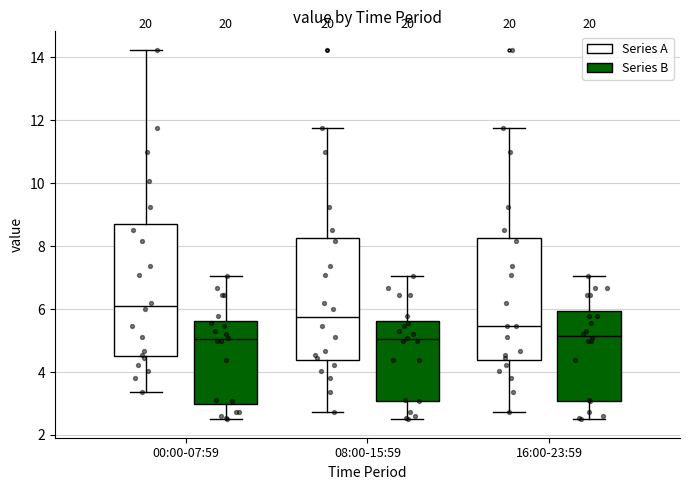

Where does the median line of the box for 08:00-15:59 (Series A) sit on the y-axis? The values are not printed on the chart, so give them approximately, as read against the axis.

5.8